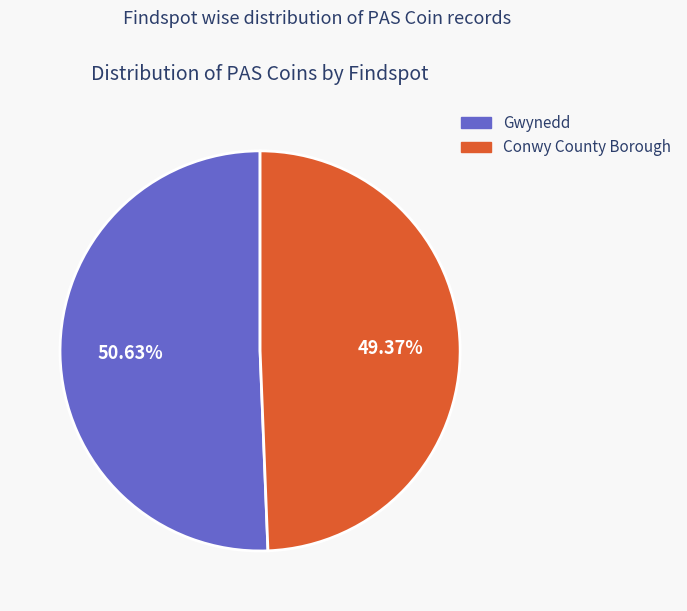

Which has a higher value, Gwynedd or Conwy County Borough?

Gwynedd